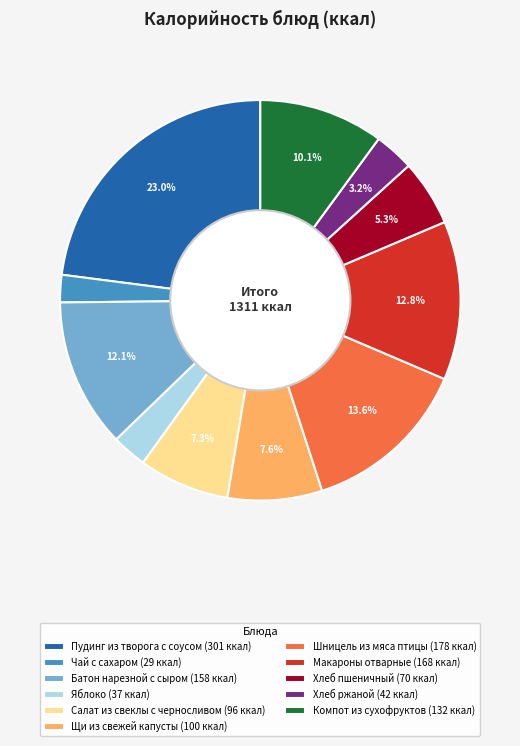

How many slices are in this pie chart?

11